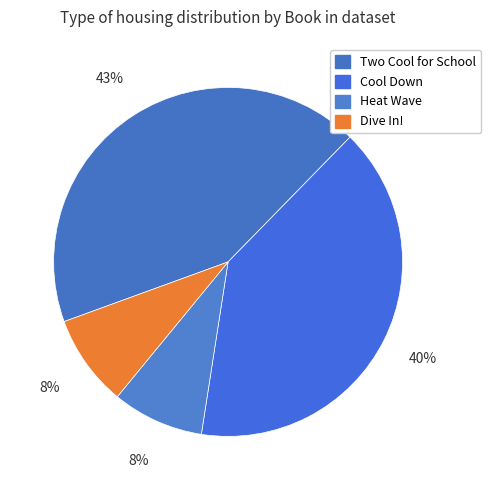

What is the change in value from Cool Down to Heat Wave?

-315940222